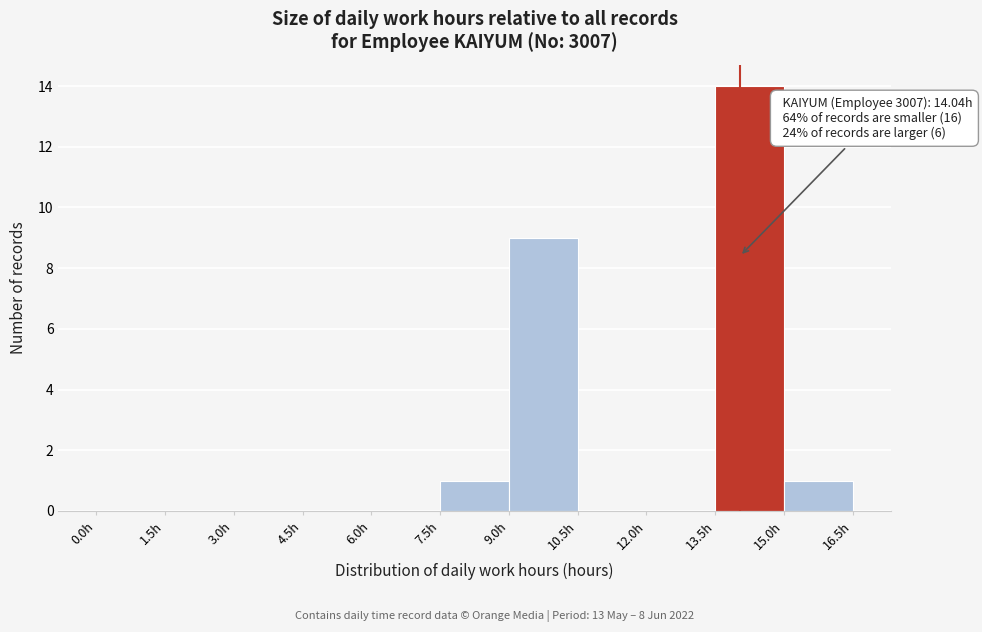

Over which range of the x-axis is the bar tallest?

13.5 to 15.0